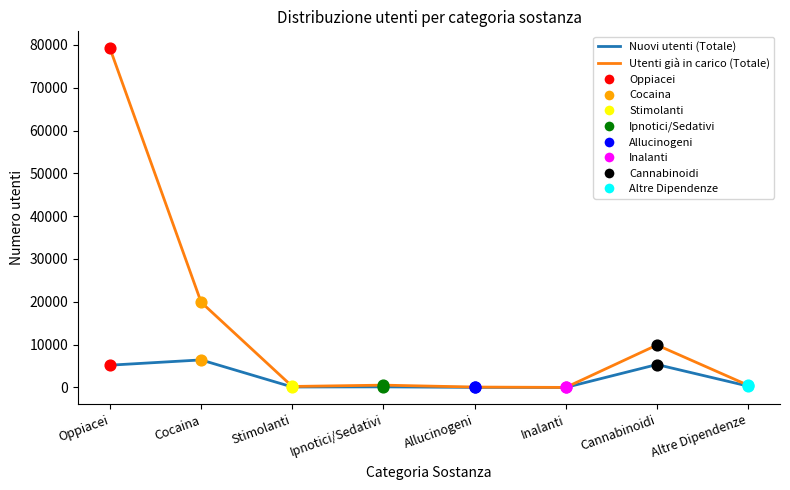

Which series has the largest total across all categories?

Utenti già in carico (Totale)